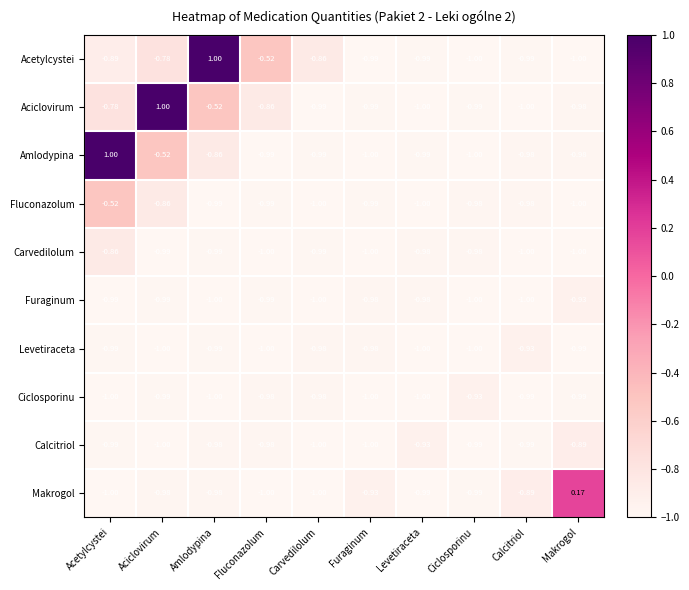

At which label does Calcitriol reach its peak?

Makrogol